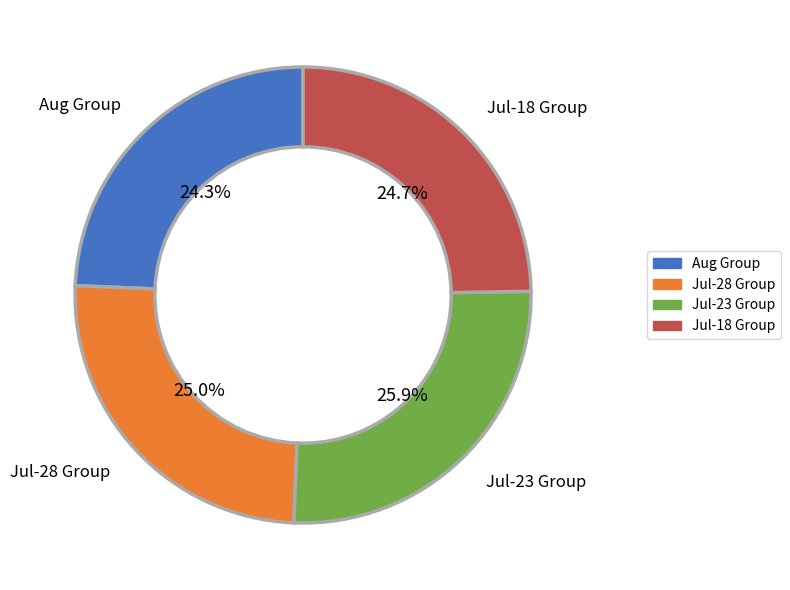

Does any single category account for the majority?

No